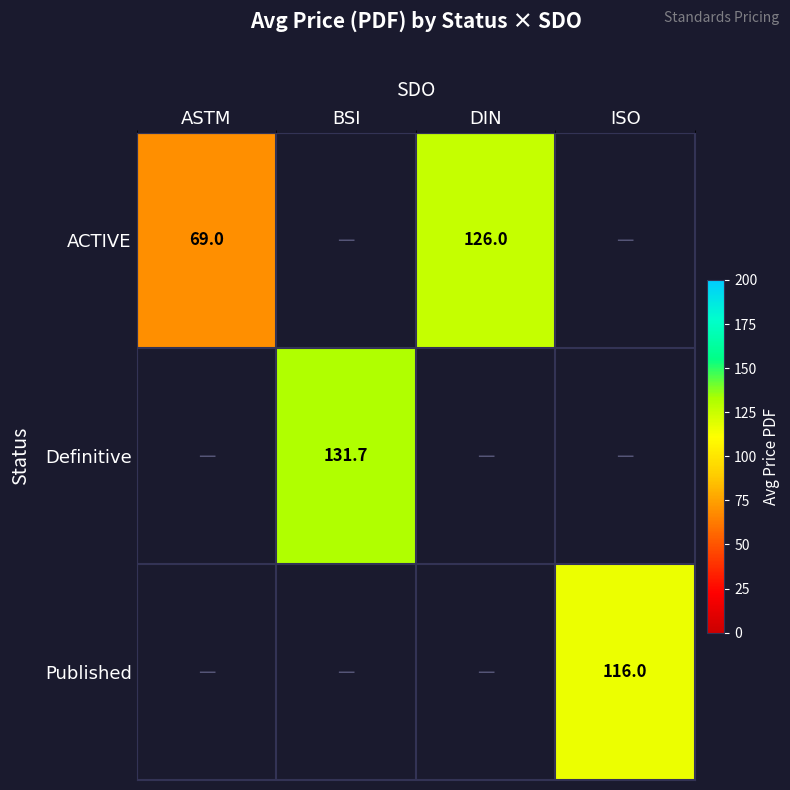

Count the number of data series in this chart.

3